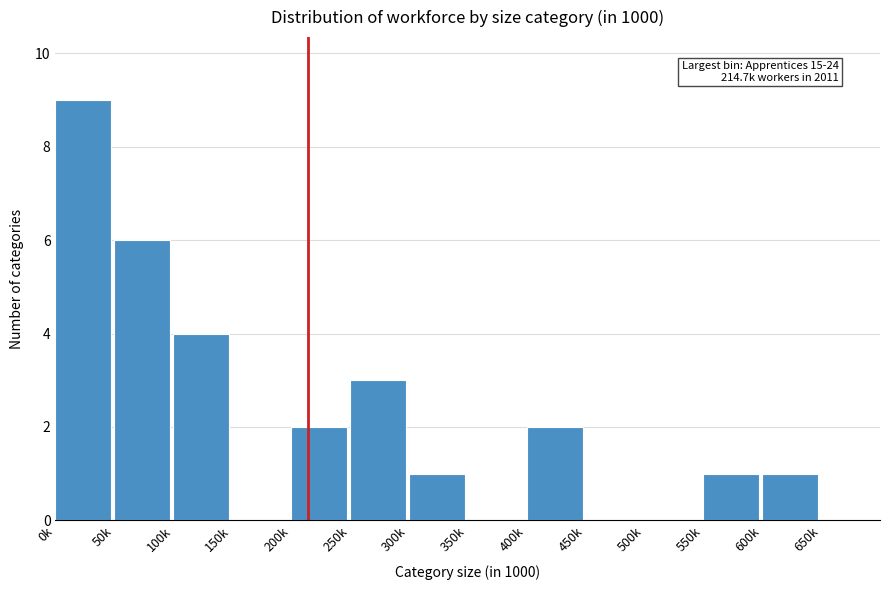

Reading left to right, list all the values displayed in this chart.

0k=9	50k=6	100k=4	150k=0	200k=2	250k=3	300k=1	350k=0	400k=2	450k=0	500k=0	550k=1	600k=1	650k=0